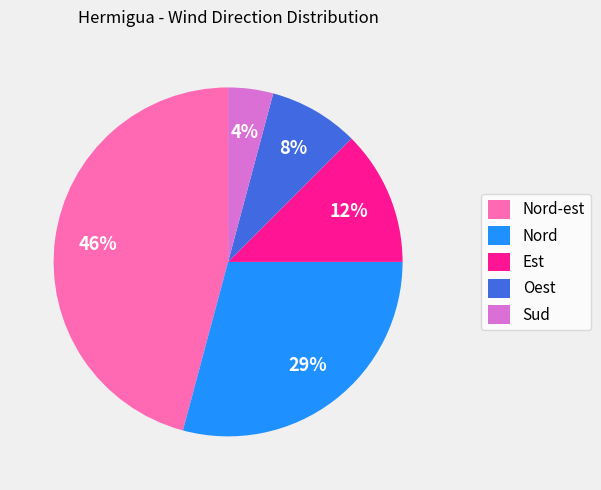

Combined, do Nord-est and Nord account for over 50%?

Yes